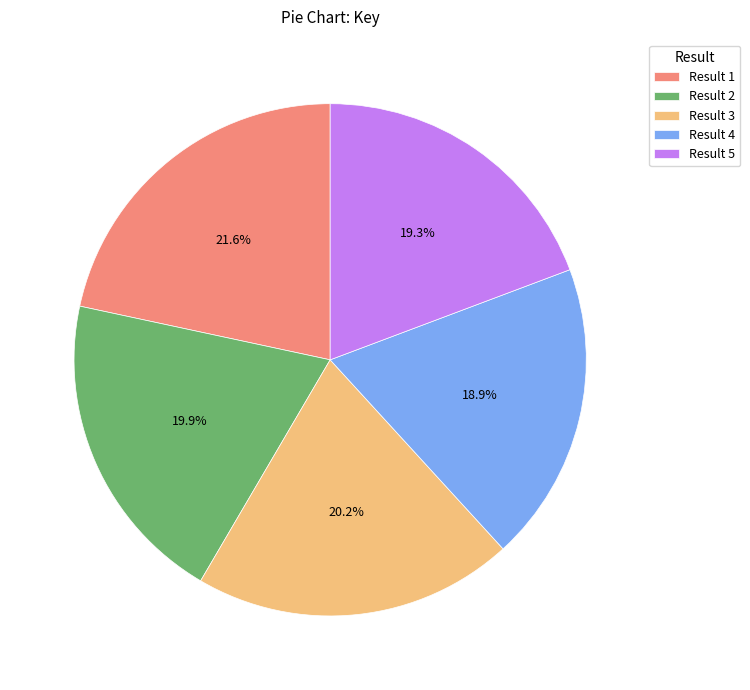

Combined, do Result 4 and Result 2 account for over 50%?

No